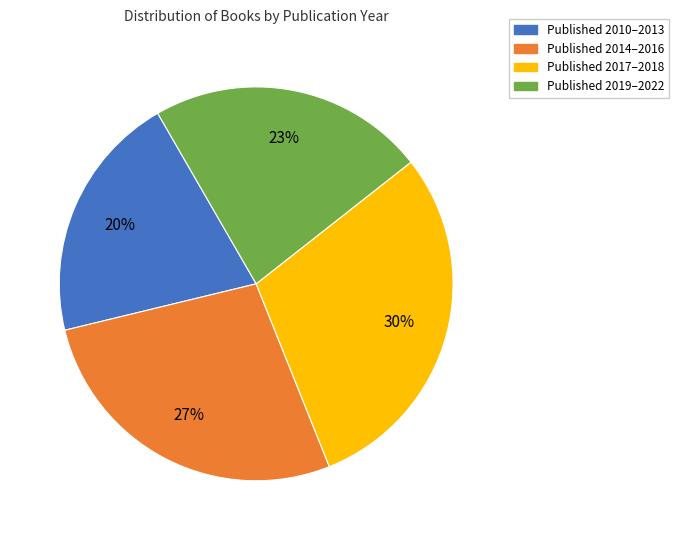

Is there a majority slice in this chart?

No